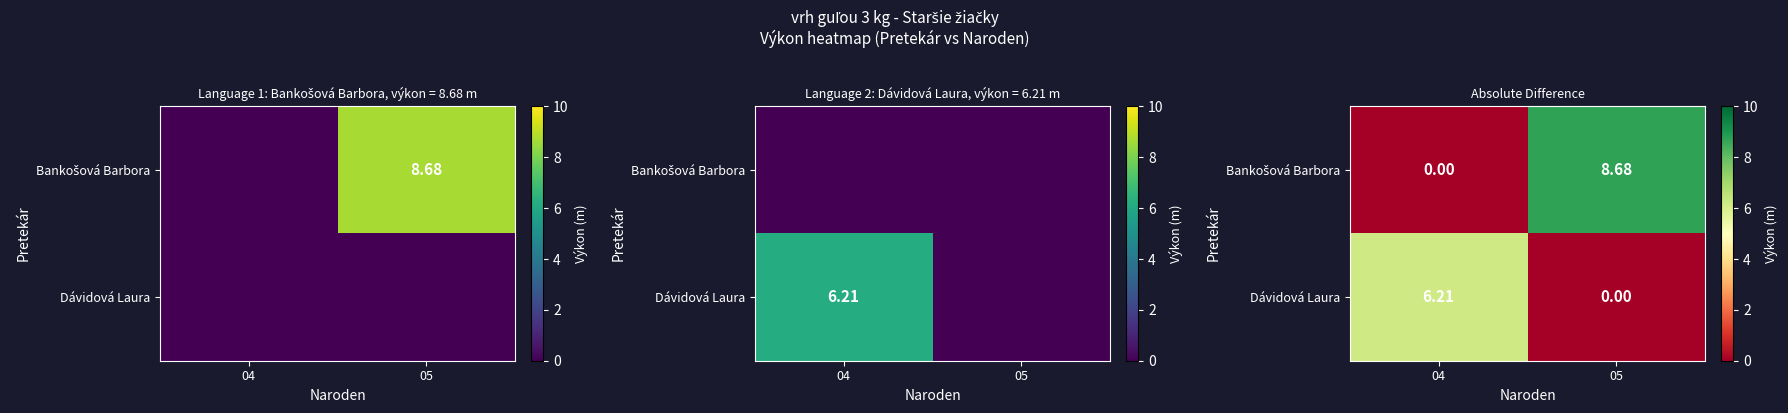

Count the number of data series in this chart.

2